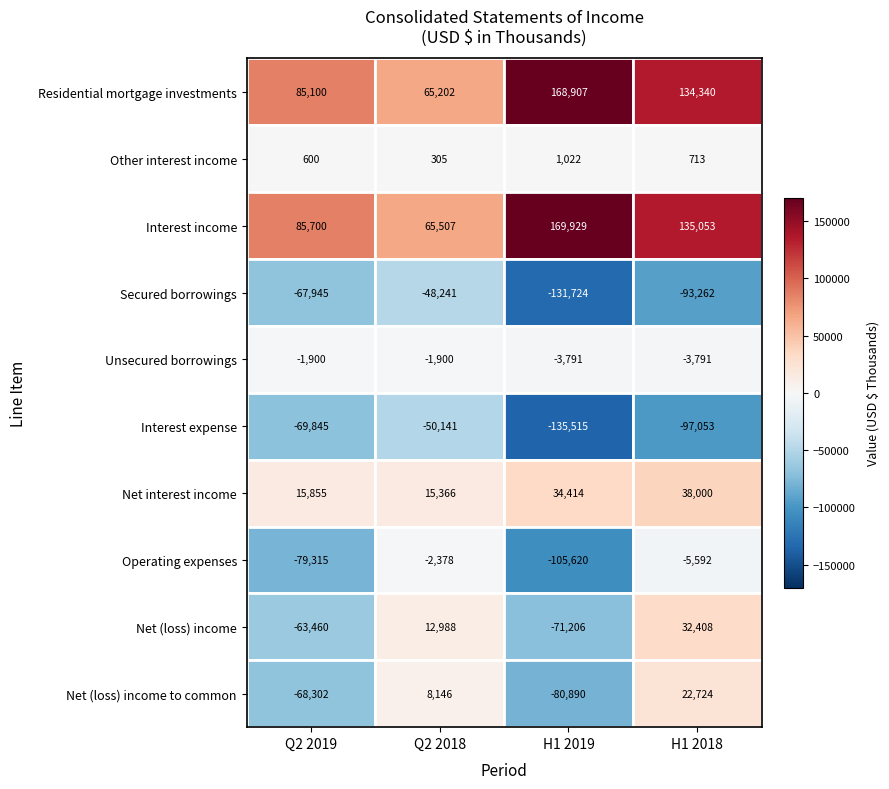

Which series has the largest range (max minus min)?

Interest income